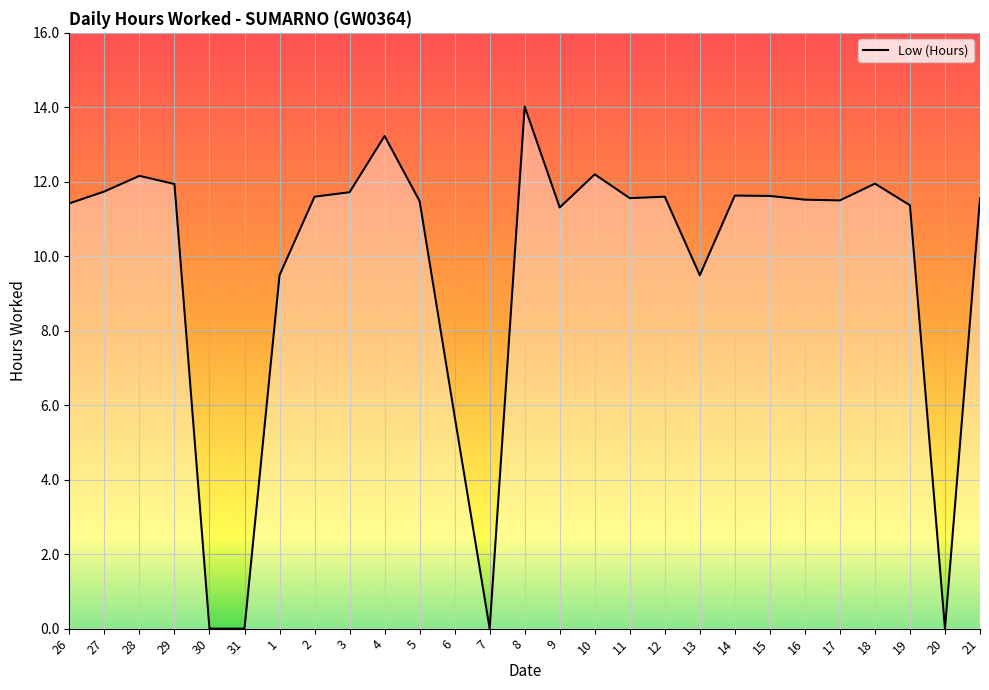

Is it true that the value at 18 is 5.4?

False